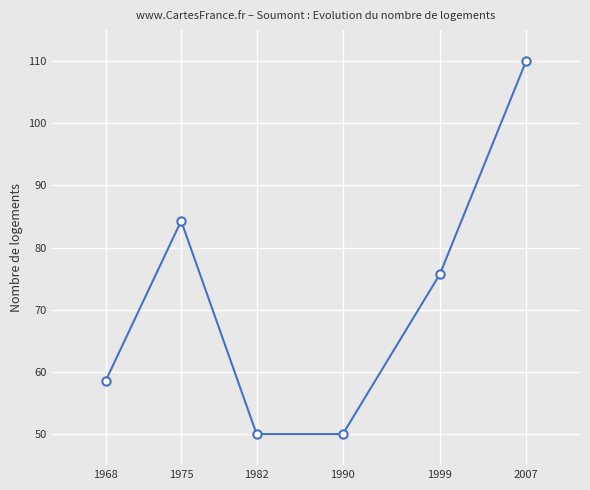

How many lines are shown in the chart?

1